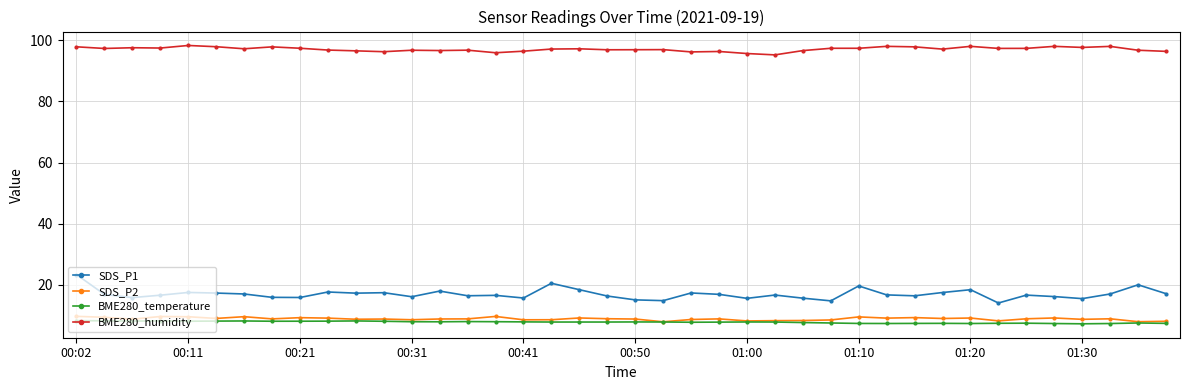

What are all the series names shown in the legend?

SDS_P1, SDS_P2, BME280_temperature, BME280_humidity